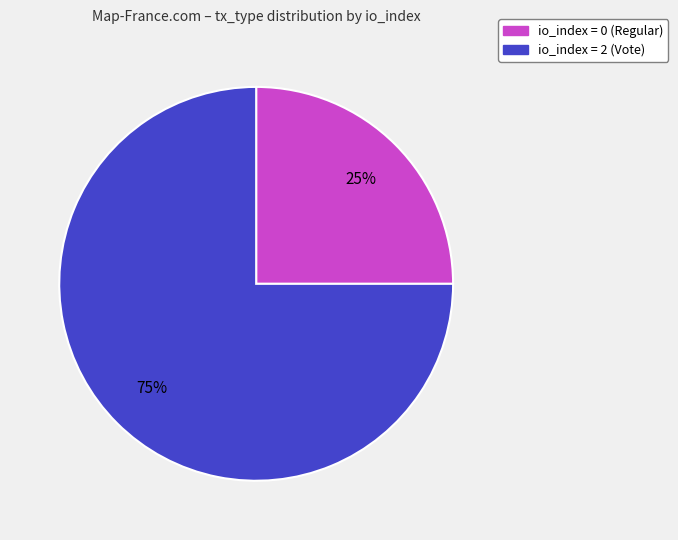

Is it true that io_index = 0 (Regular) is 34% of the pie?

False